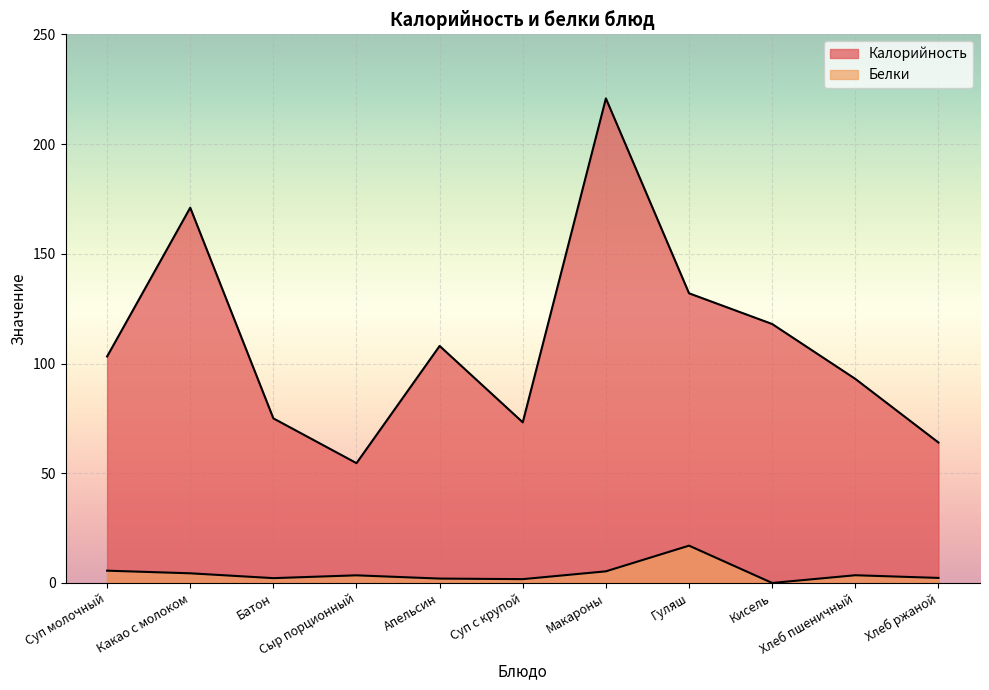

At which label does Белки first exceed 3?

Суп молочный